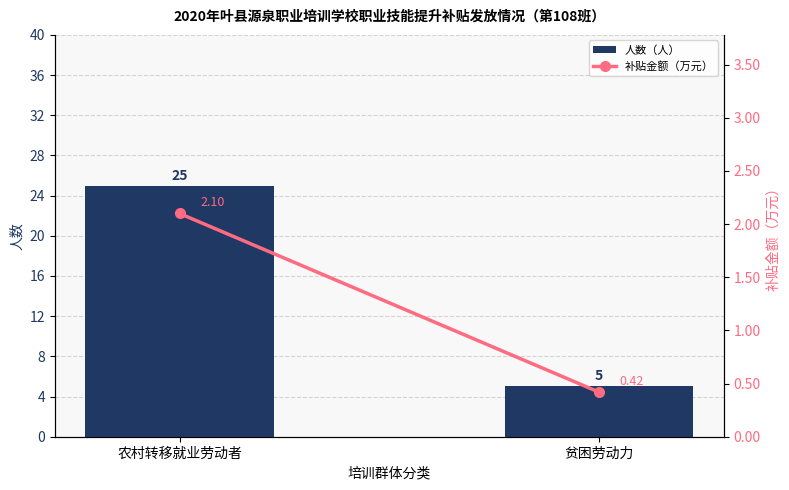

What is the difference between the 人数（人） values at 农村转移就业劳动者 and 贫困劳动力?

20.0